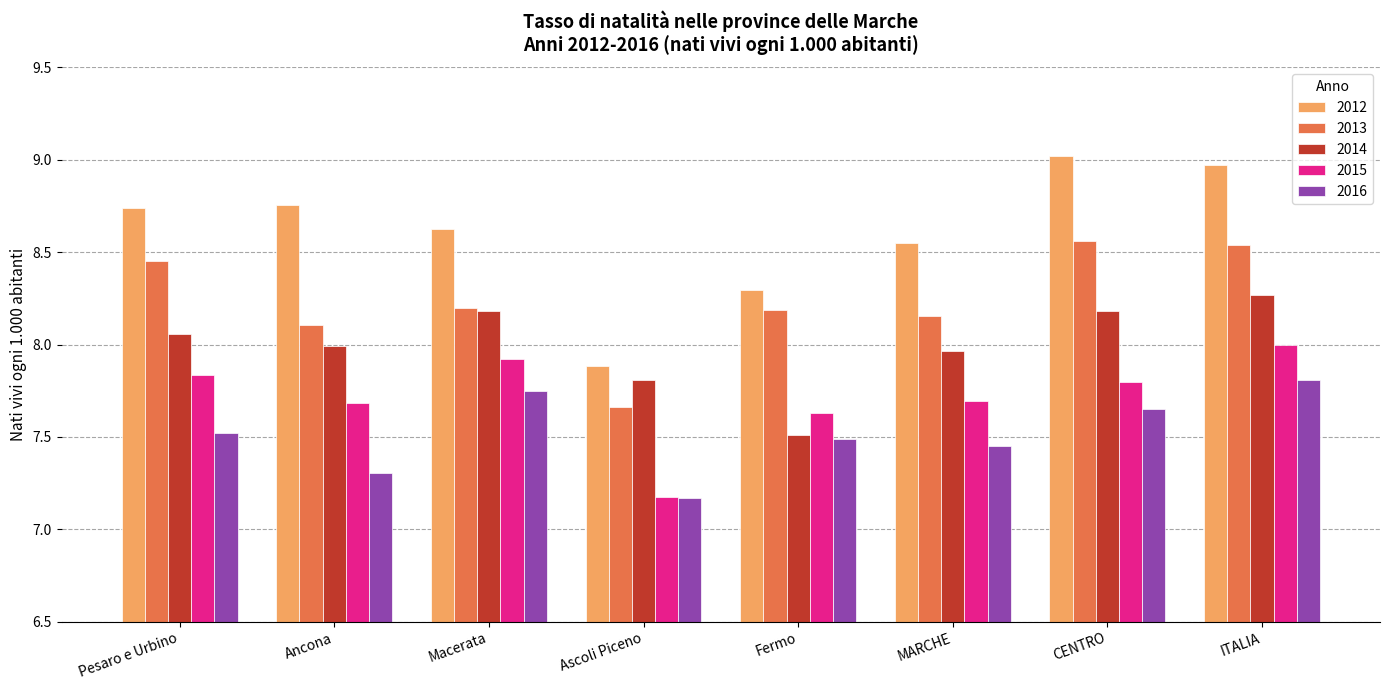

What is the total value across all series at Fermo?

39.1